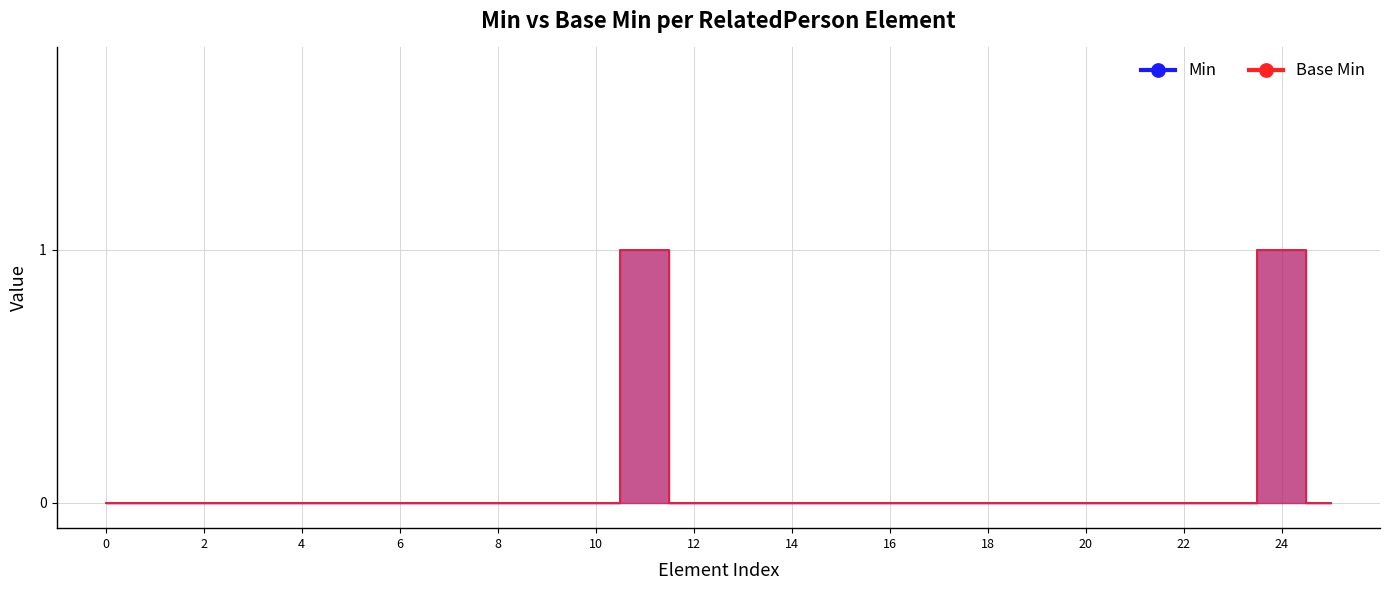

The value of Min at 14 is 1. True or false?

False